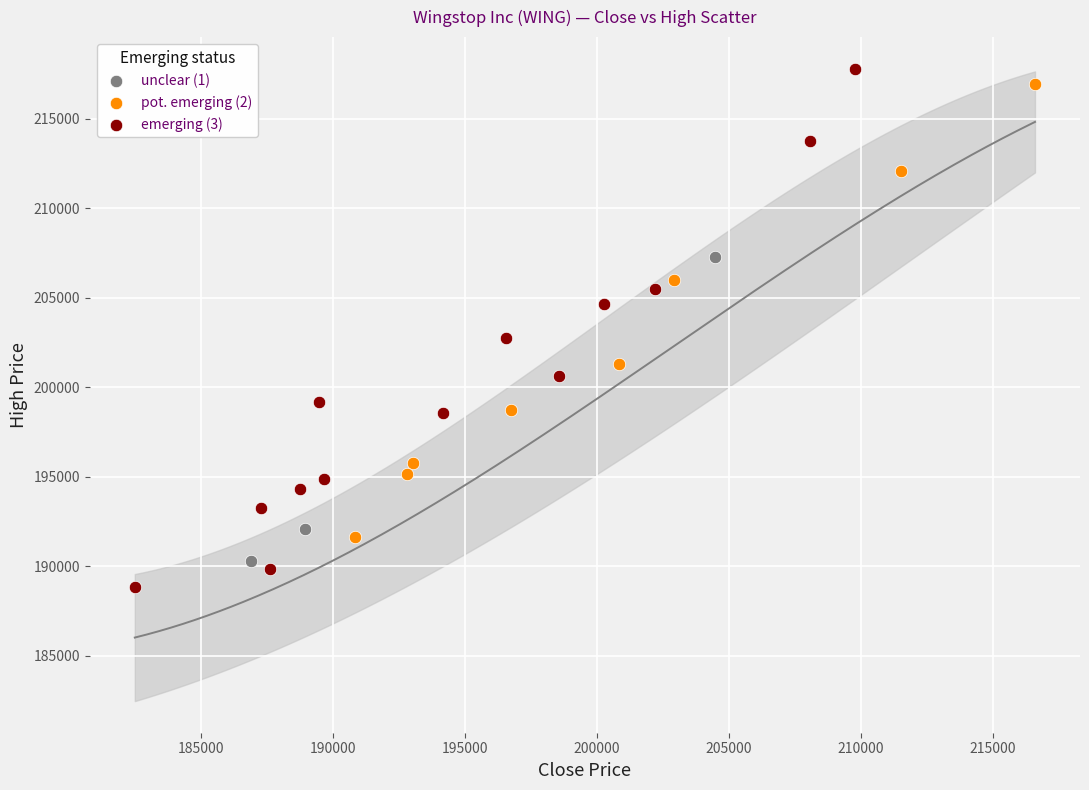

Which series has the largest Y range (max minus min)?

emerging (3)